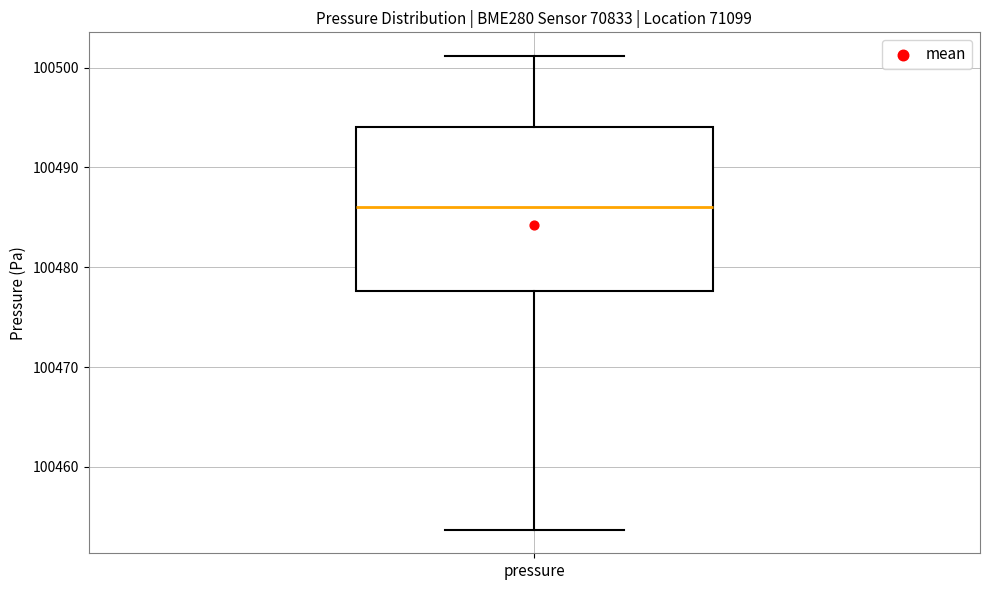

Transcribe this box plot: give where the median line is, the range the box spans, and where the two whiskers end, as read against the y-axis. The values are not printed on the chart, so give them approximately, as read against the axis.

median 100486, box 100478 to 100494, whiskers 100454 to 100501